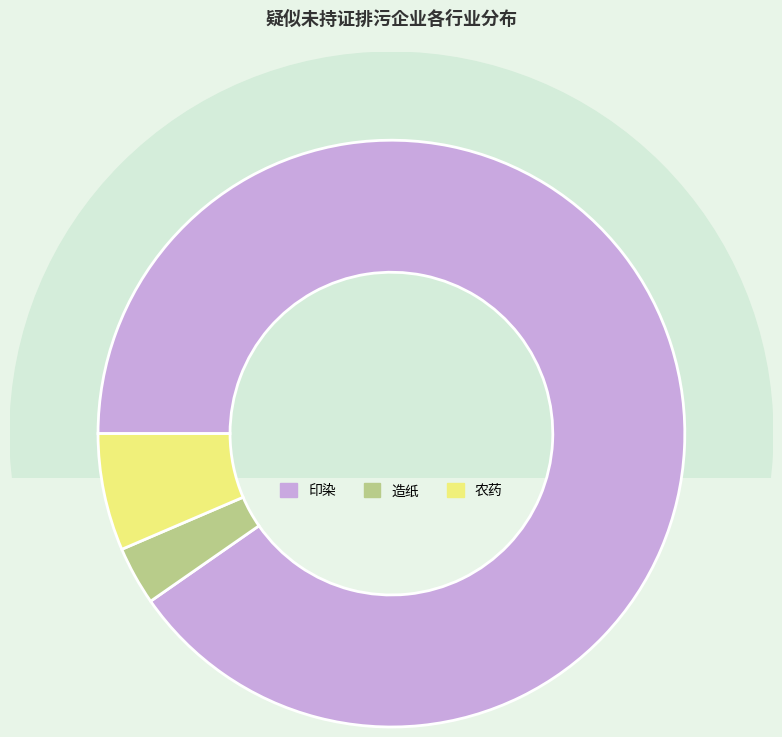

To the nearest percent, what portion does 印染 represent?

90%